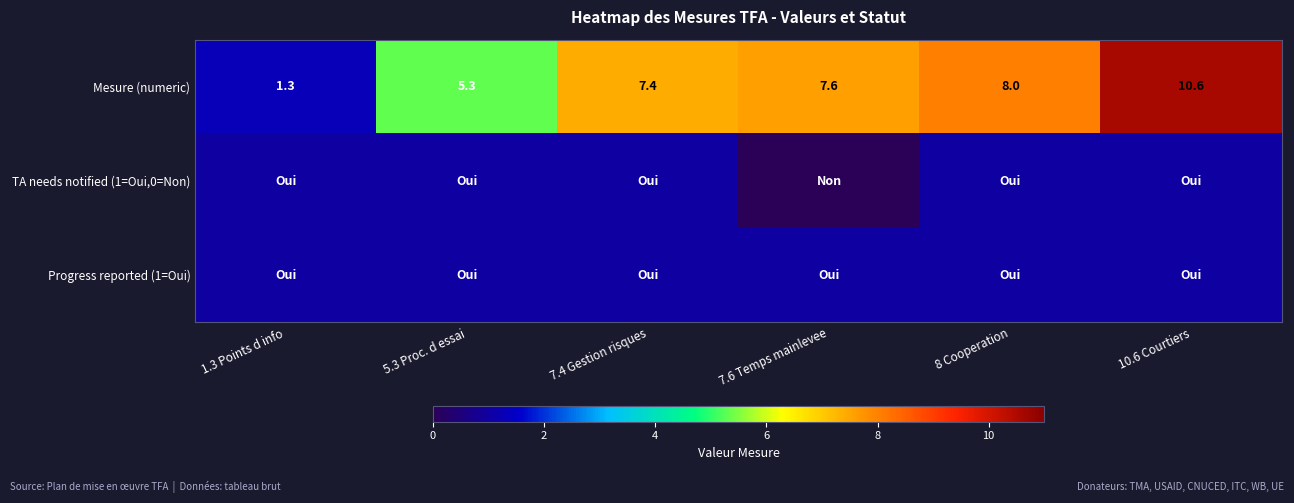

What is the average value of the Mesure (numeric) series?

6.7